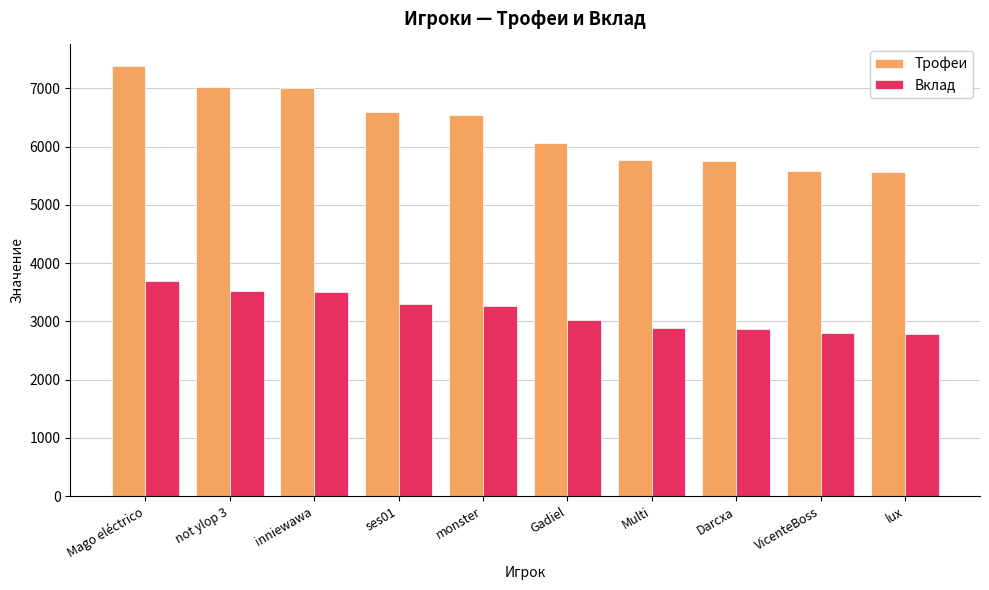

True or false: Трофеи has a value of 7502 at VicenteBoss.

False